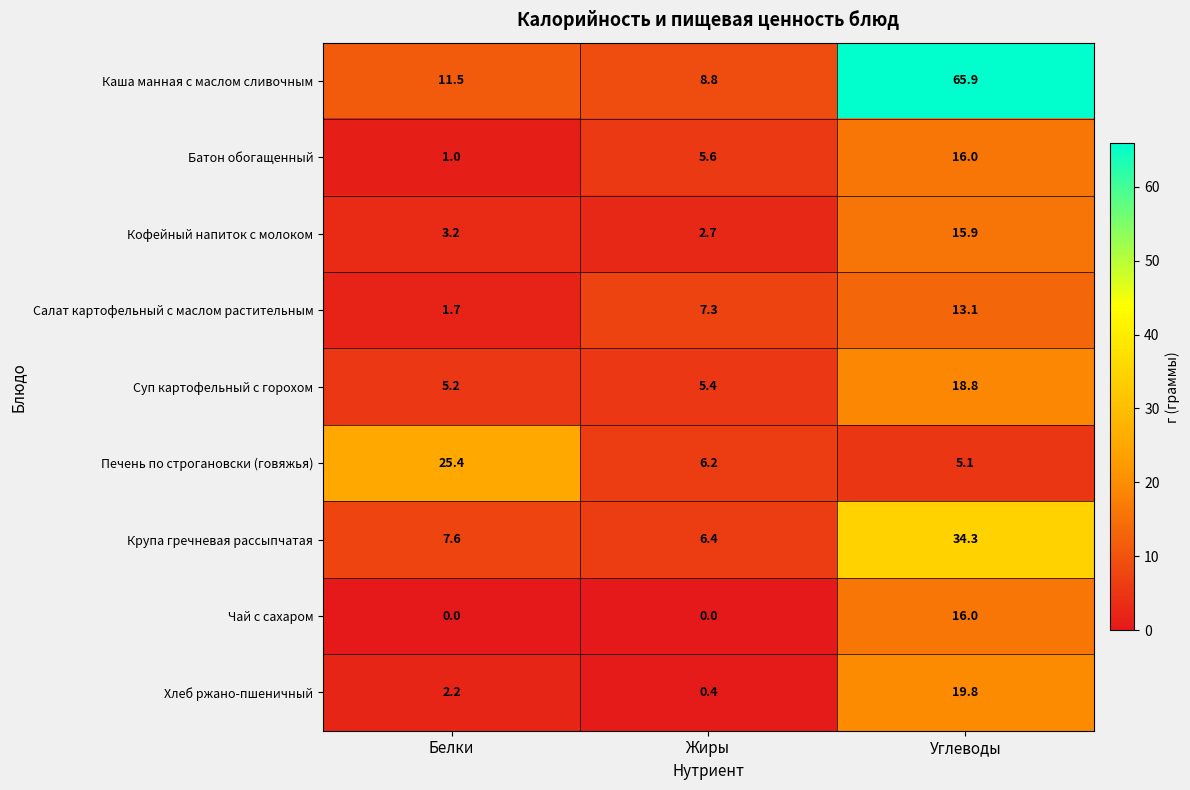

How many categories are shown in the chart?

3